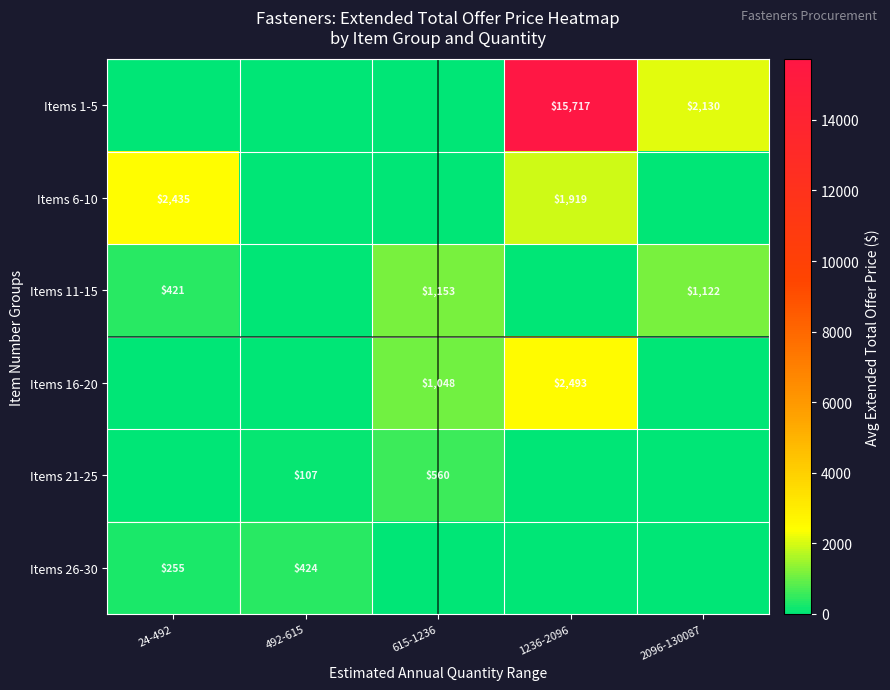

Is the value of Items 1-5 at 2096-130087 greater than the value of Items 21-25 at 615-1236?

Yes